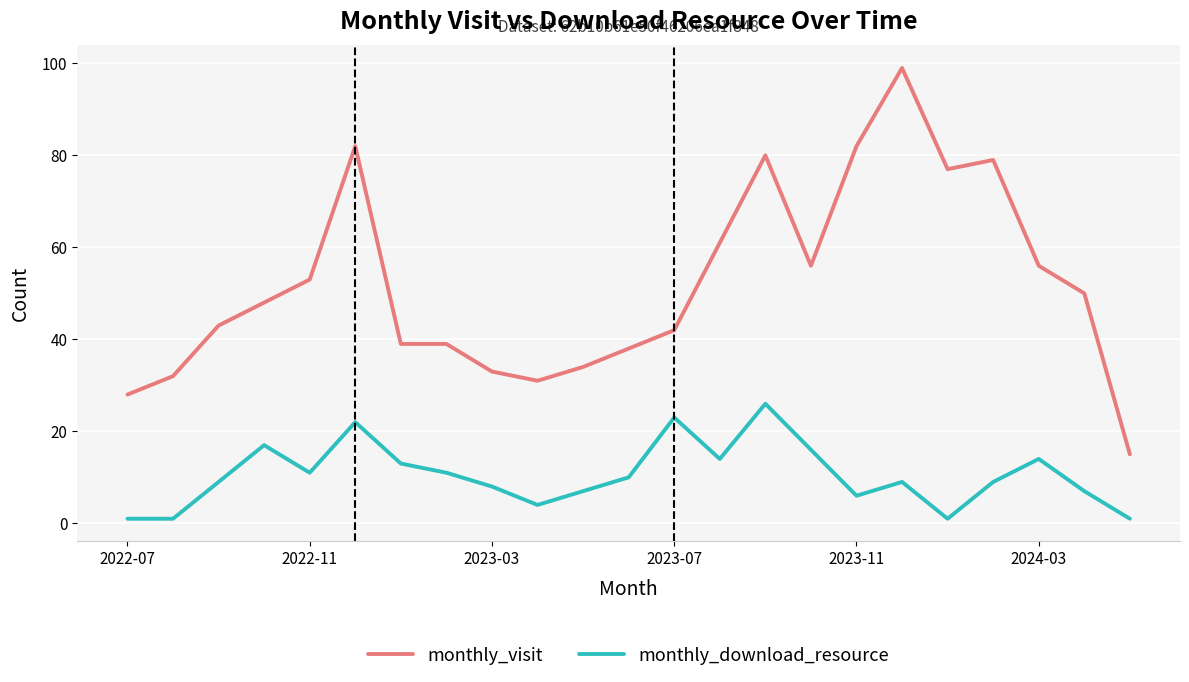

List the series in order of their overall mean, highest first.

monthly_visit, monthly_download_resource